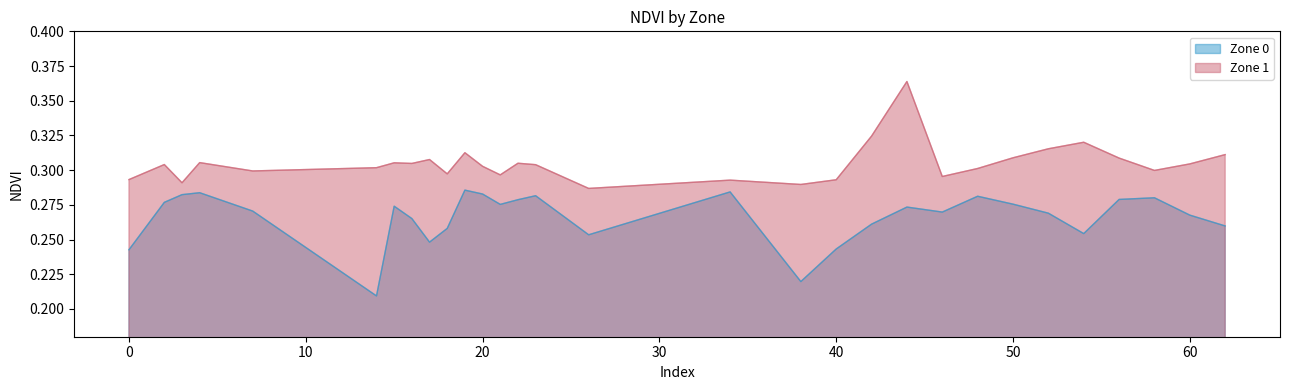

Between 16 and 20, which series saw the biggest shift?

Zone 0